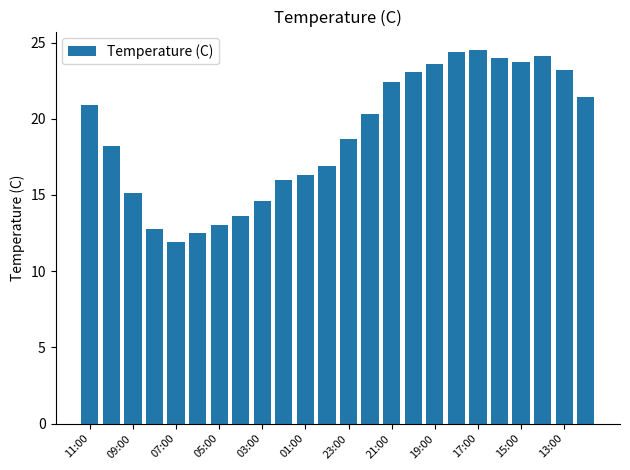

How many data points are less than 20?

12